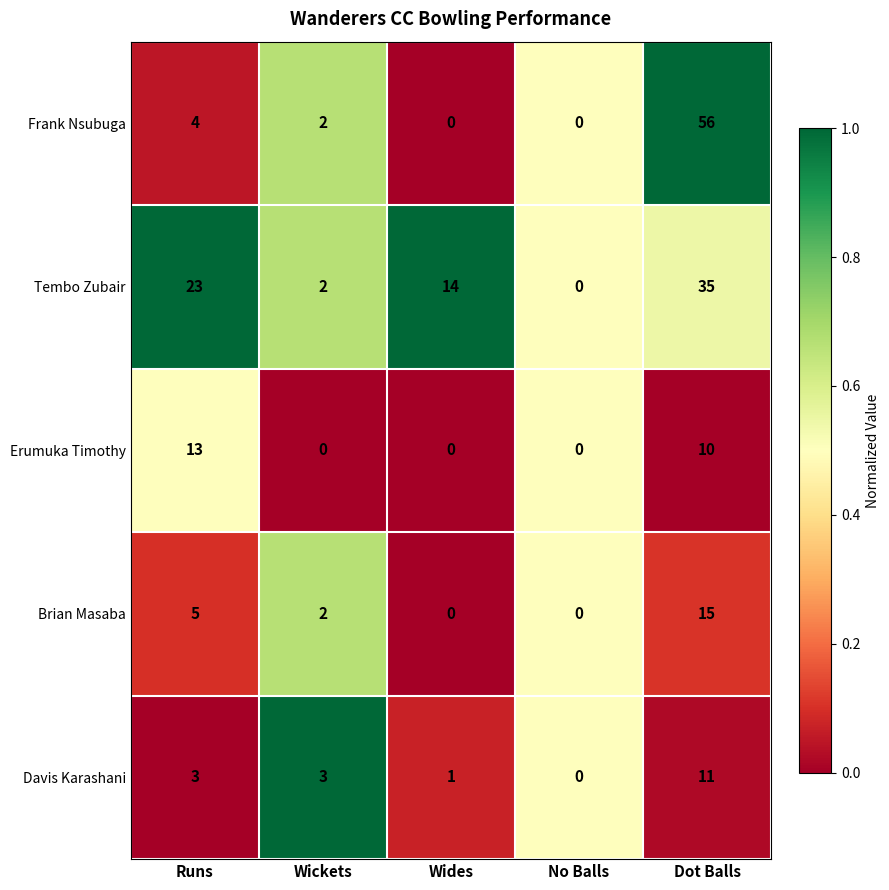

What is the spread (max minus min) of values at Wides?

14